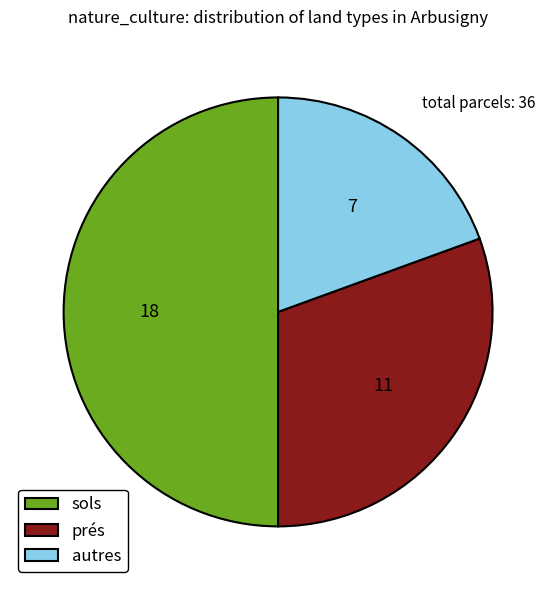

Which category has the biggest portion of the pie?

sols